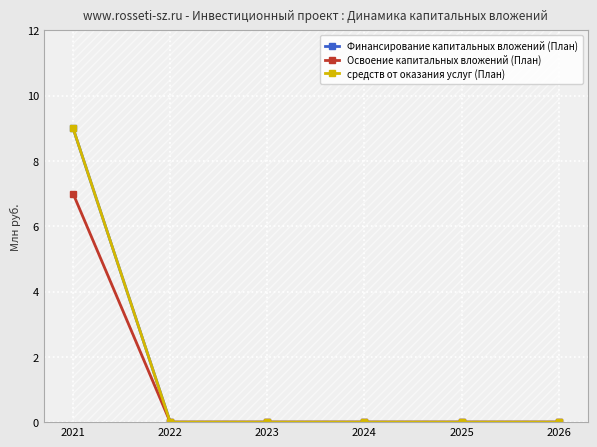

How many values in the средств от оказания услуг (План) series exceed 0?

1